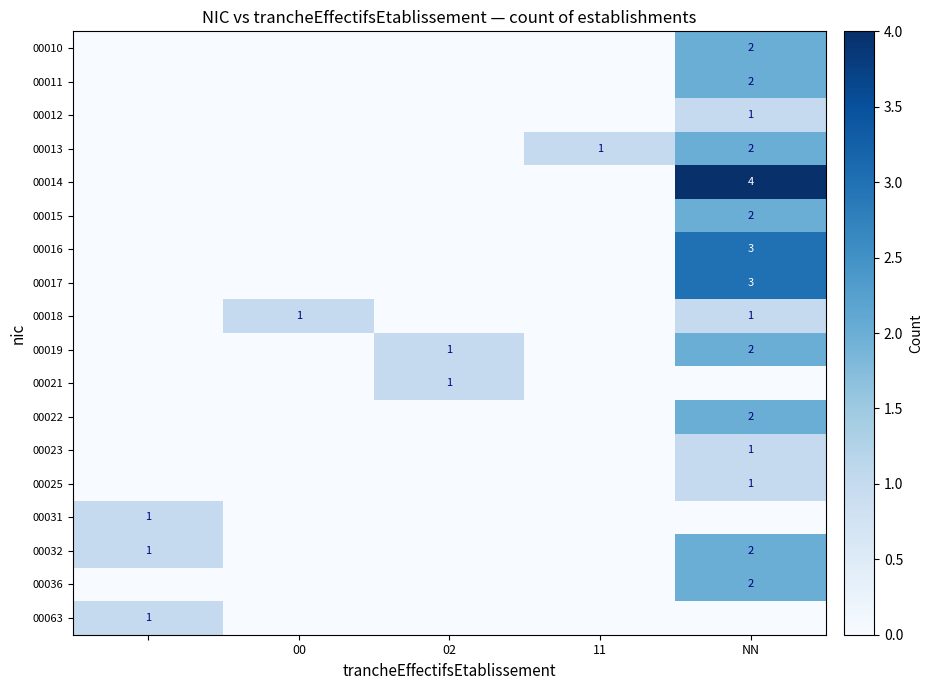

The 00018 series shows 1 at NN. True or false?

True